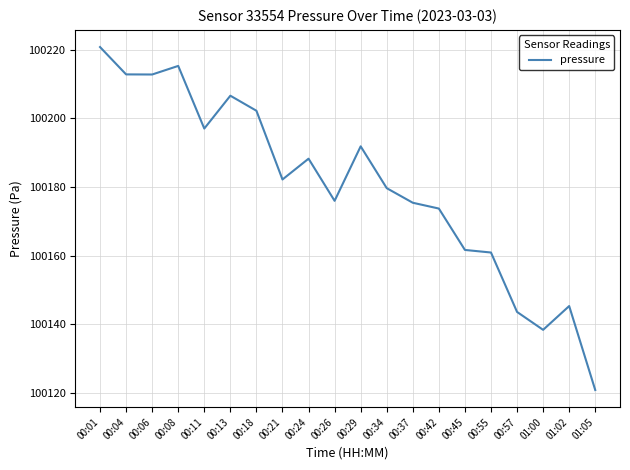

Does the chart display data point markers on the line(s)?

No